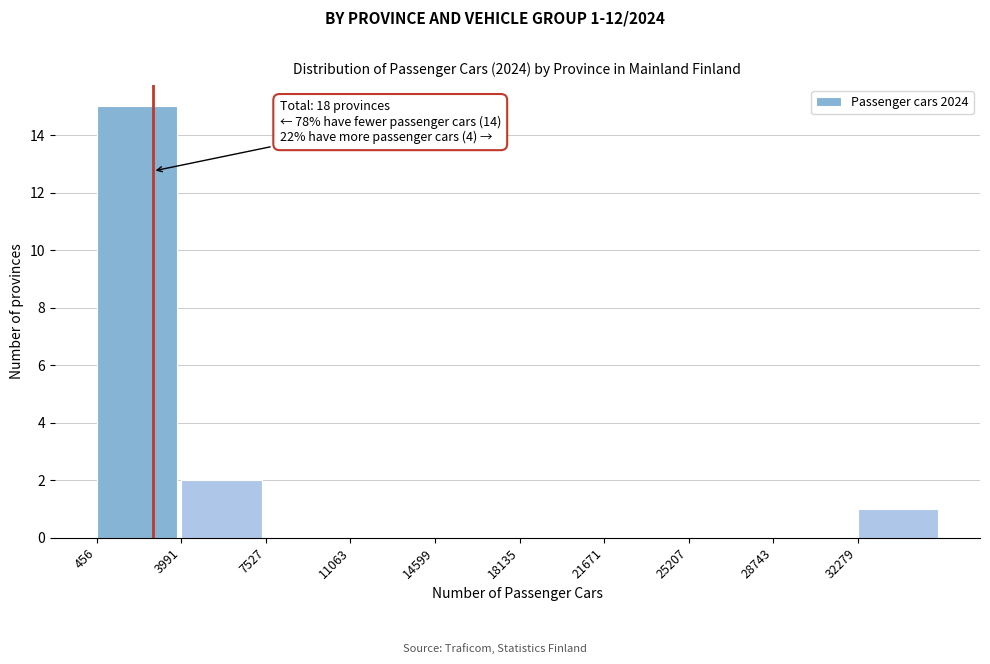

Which range on the x-axis has the tallest bar?

500 to 4000